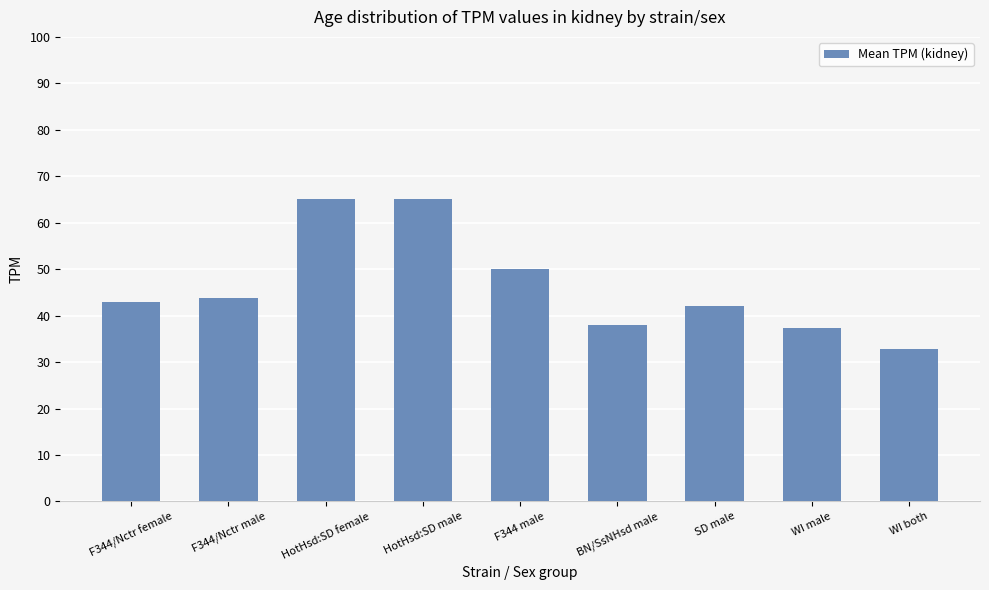

Is it true that the value at BN/SsNHsd male is 13.4?

False